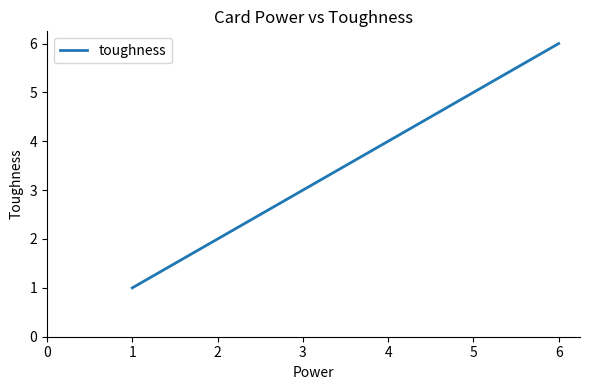

Which has a higher value, 1 or 6?

6